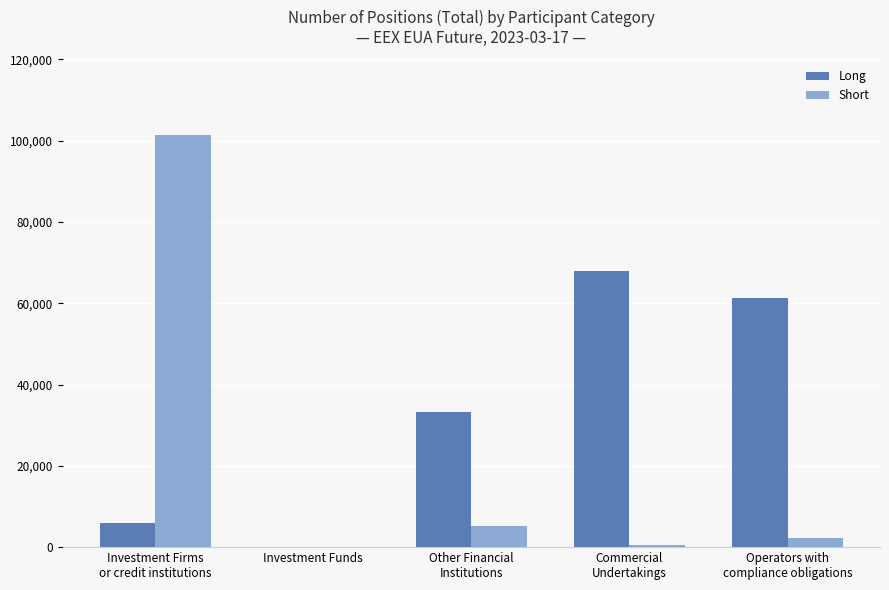

What is the greatest value displayed?

101423